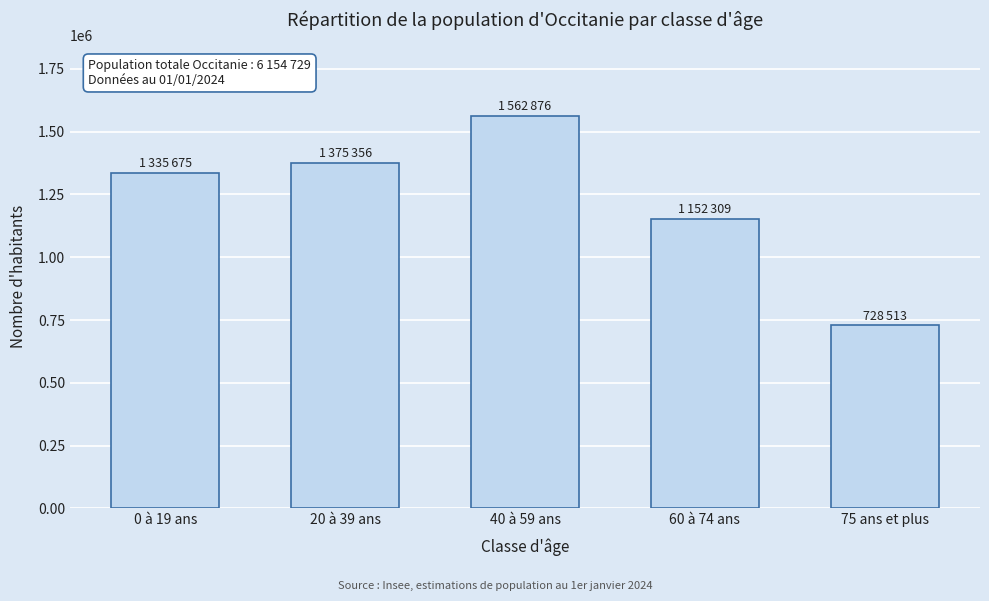

Reading left to right, what are all the values shown in this chart?

0 à 19 ans=1335675	20 à 39 ans=1375356	40 à 59 ans=1562876	60 à 74 ans=1152309	75 ans et plus=728513